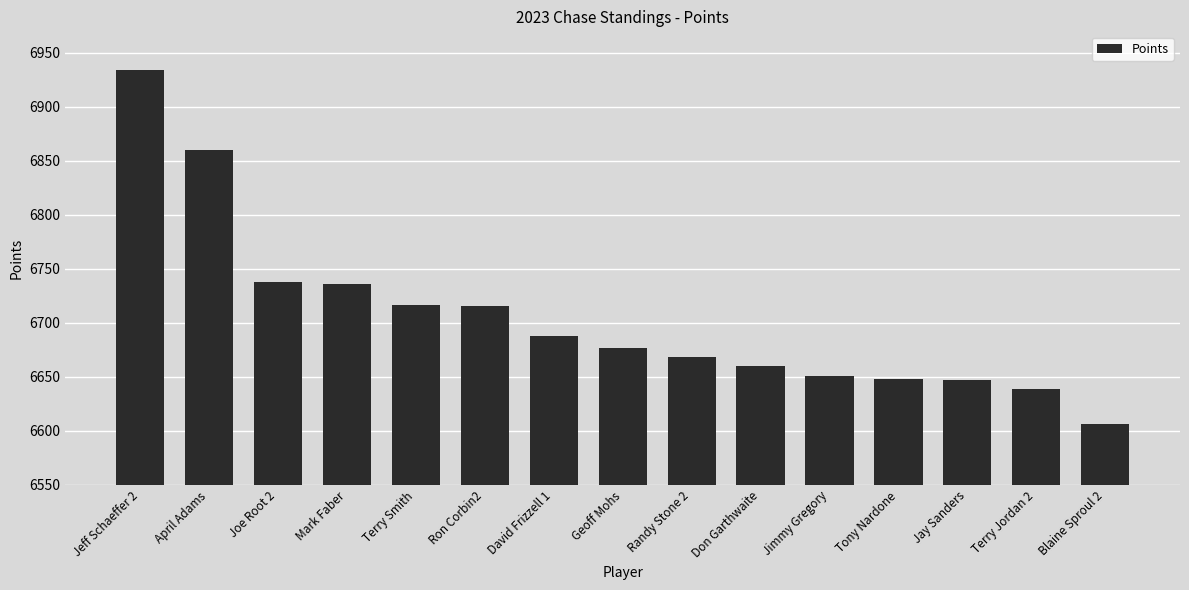

What is the change in value from April Adams to Randy Stone 2?

-192